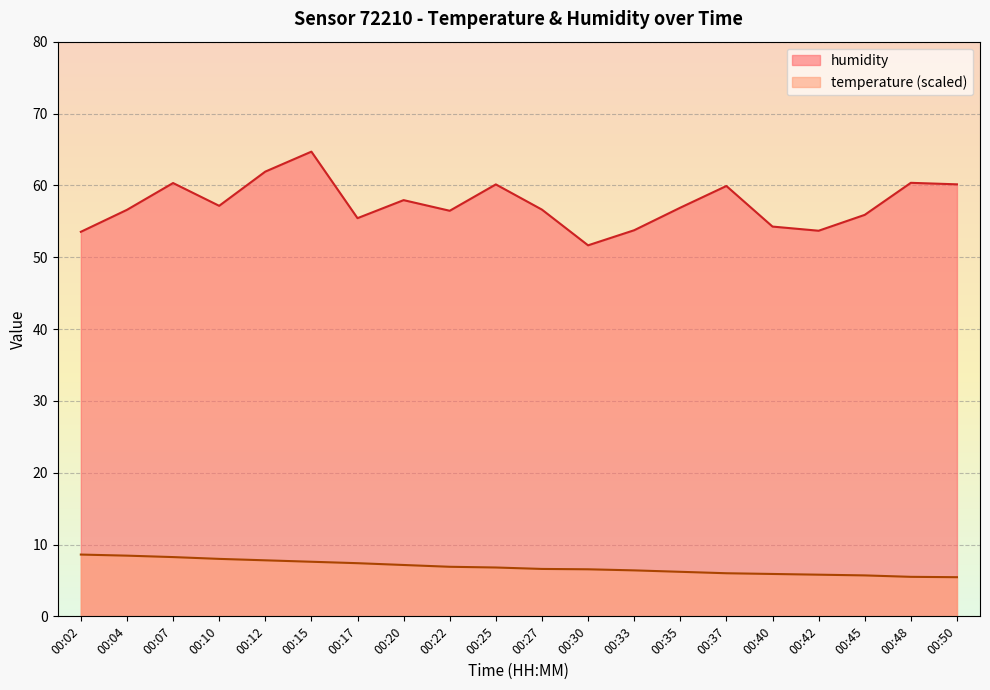

At which category does the chart reach its peak across all series?

00:15